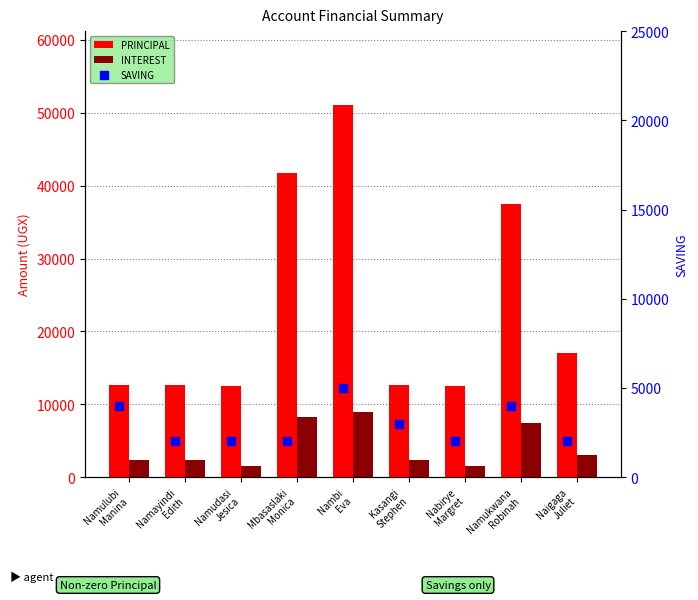

At how many categories does at least one series exceed 23766?

3